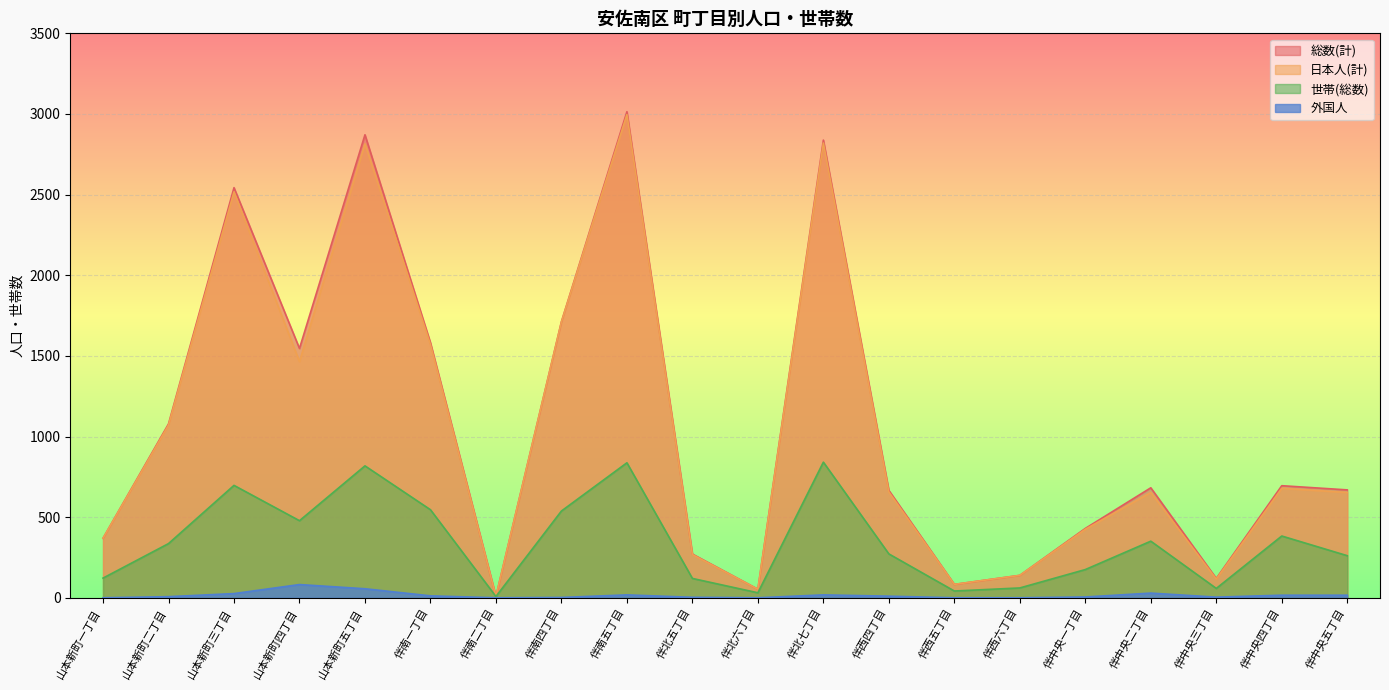

Which series has the largest range (max minus min)?

総数(計)